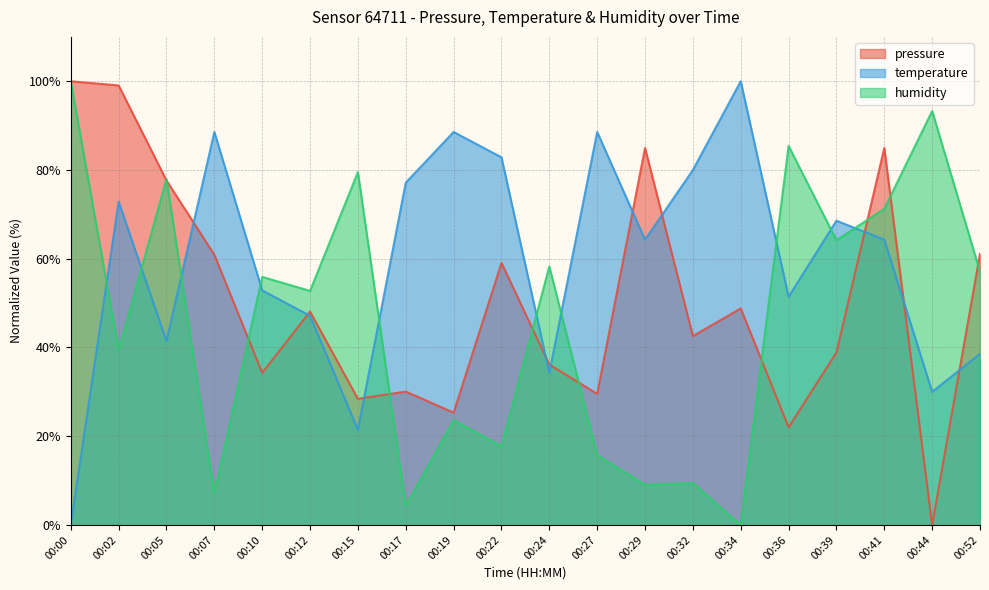

True or false: pressure and humidity cross at least once.

True